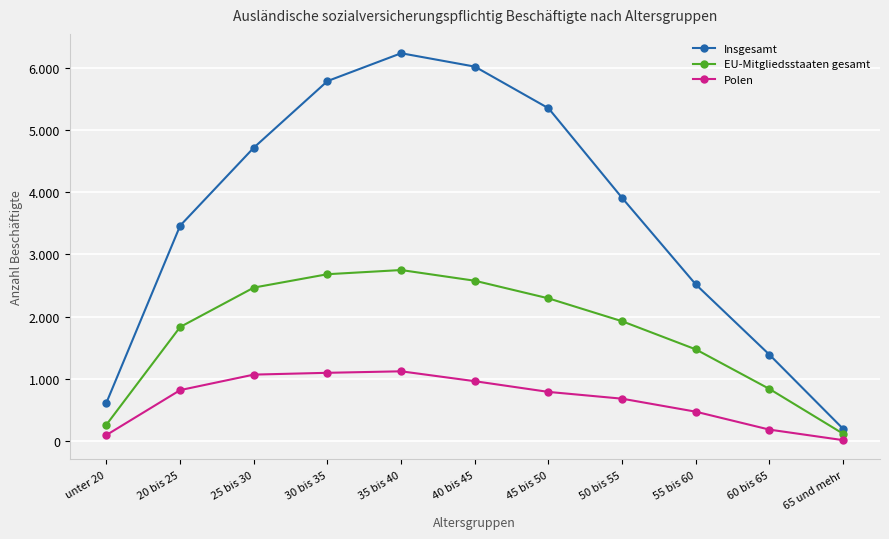

Which category has the highest value in the Insgesamt series?

35 bis 40